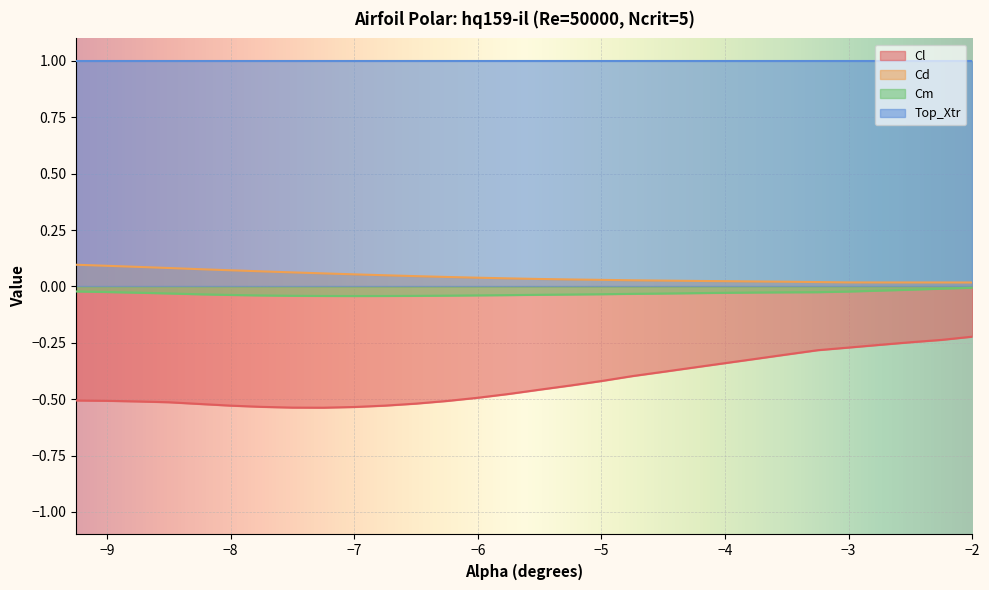

Is it true that Cl equals -0.5 at -7.75?

True